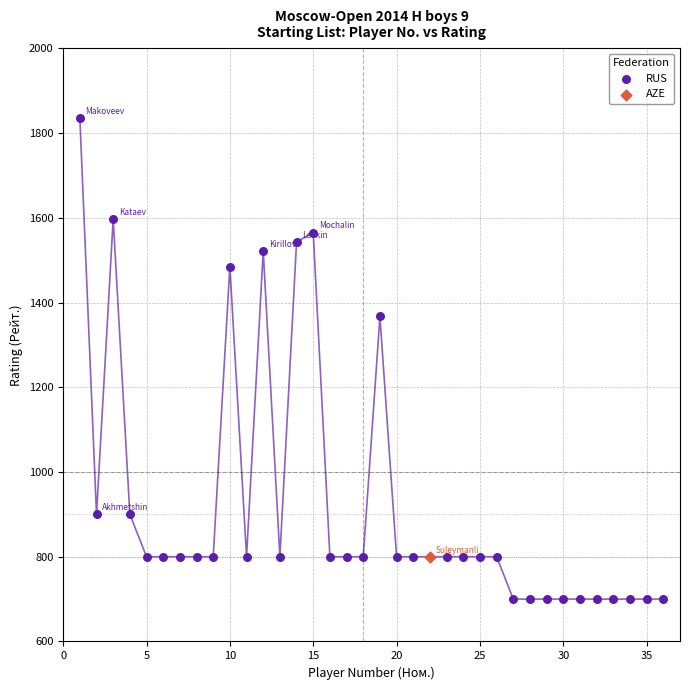

What are all the series names shown in the legend?

RUS, AZE